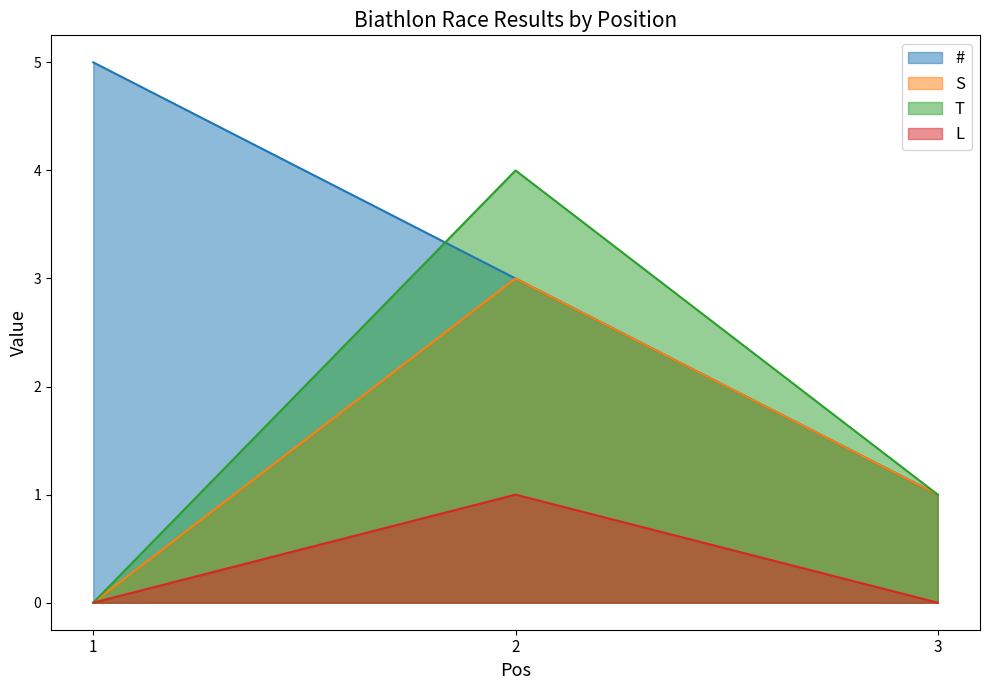

At how many categories does at least one series exceed 2?

2